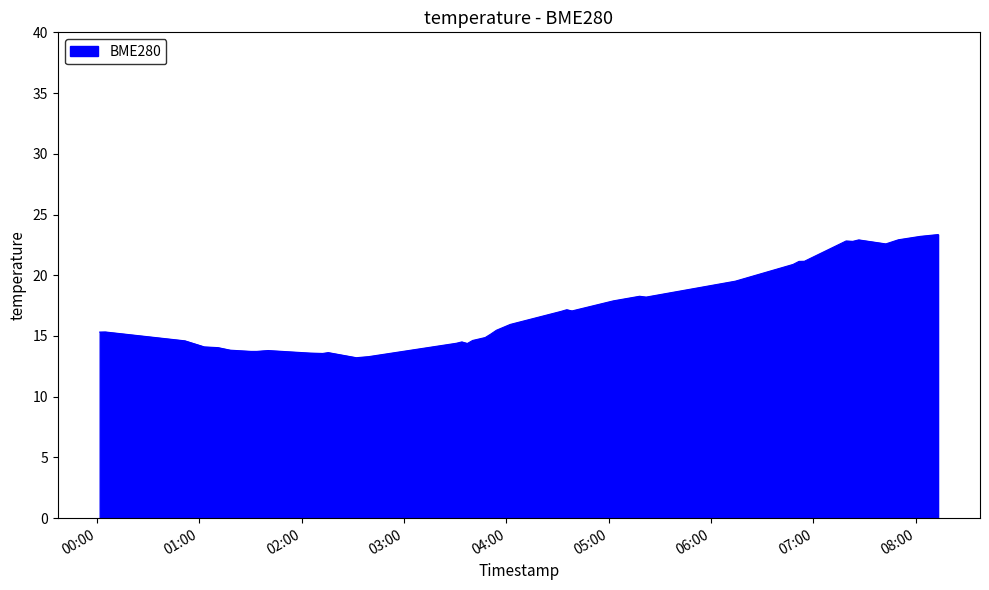

What is the minimum value shown in the chart?

13.2